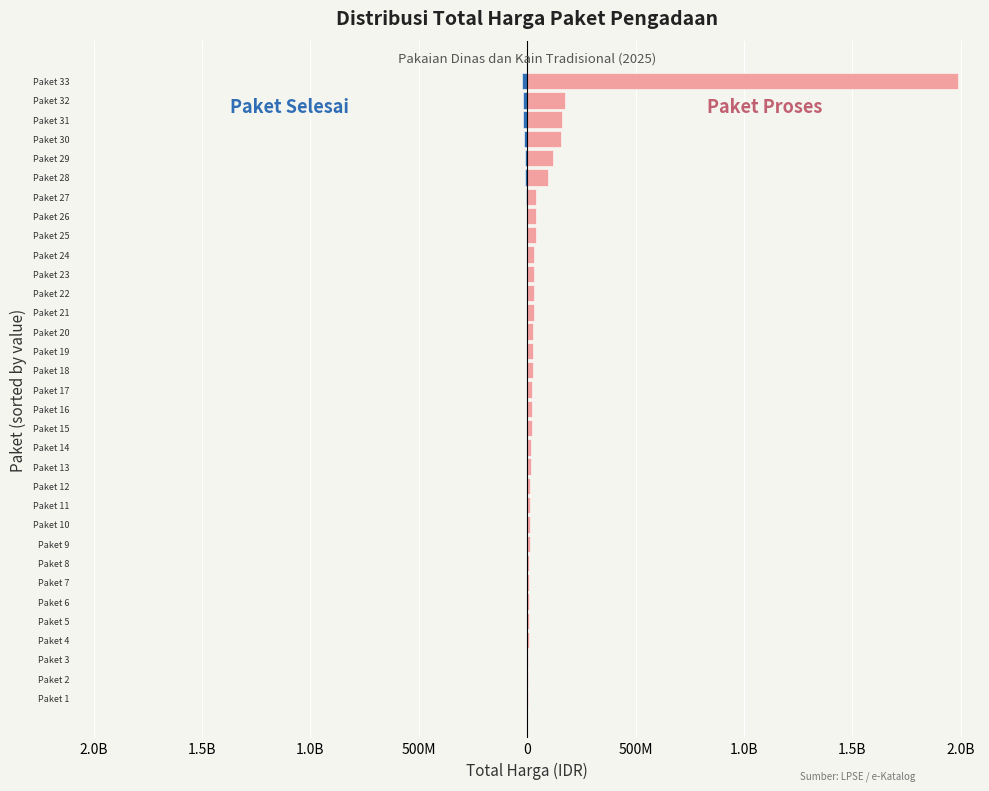

What are all the series names shown in the legend?

Paket Selesai, Paket Proses